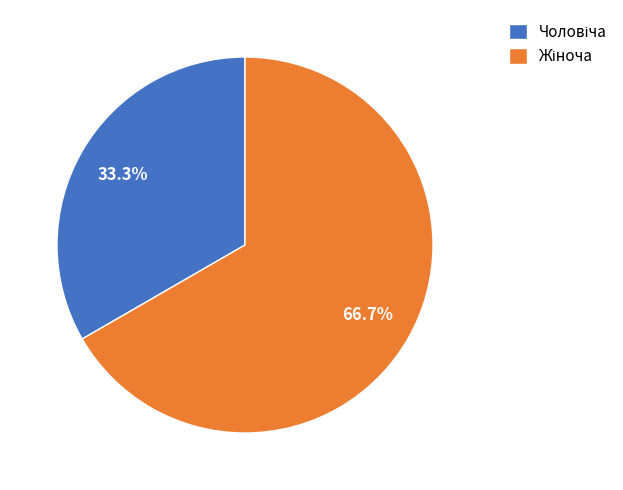

To the nearest percent, what is the average slice percentage?

50%